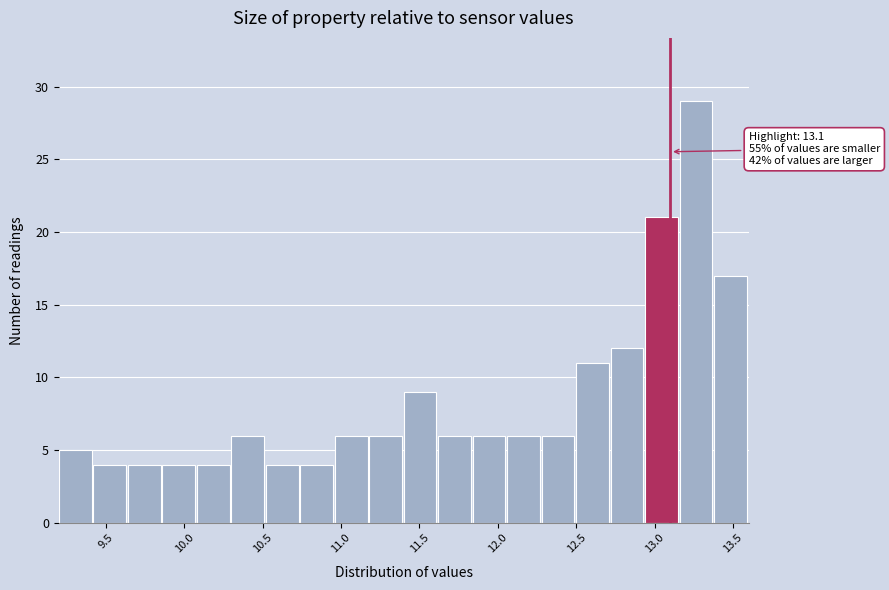

Which range on the x-axis has the tallest bar?

13.16 to 13.38